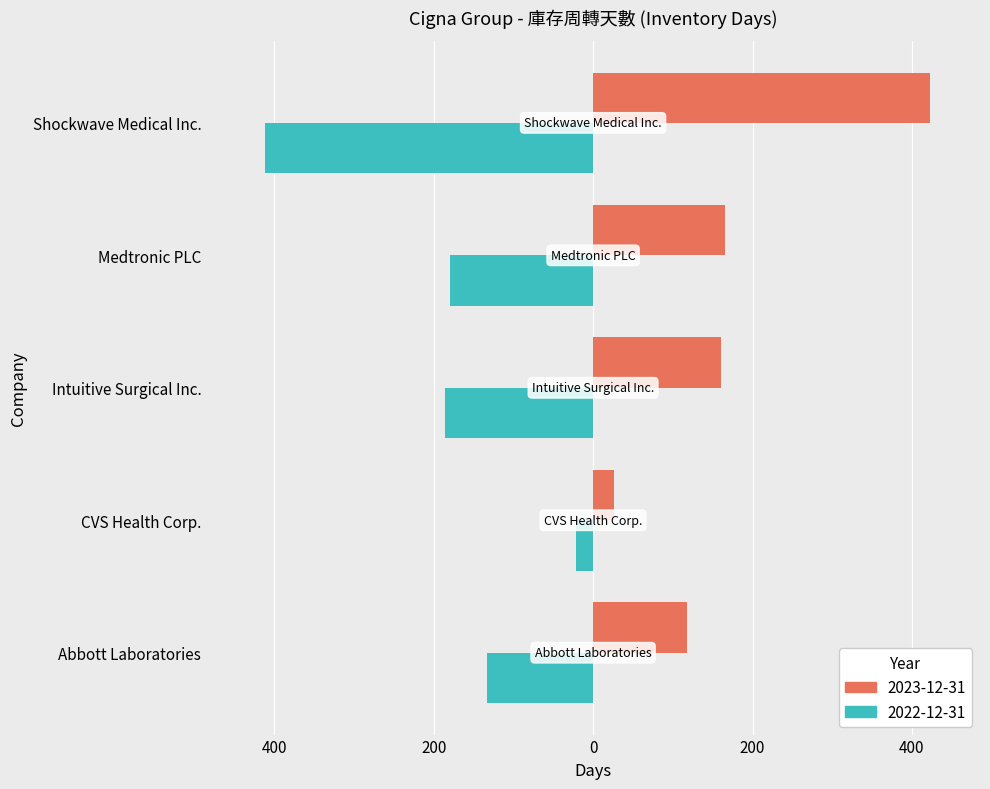

The 2022-12-31 series shows -278 at Intuitive Surgical Inc.. True or false?

False